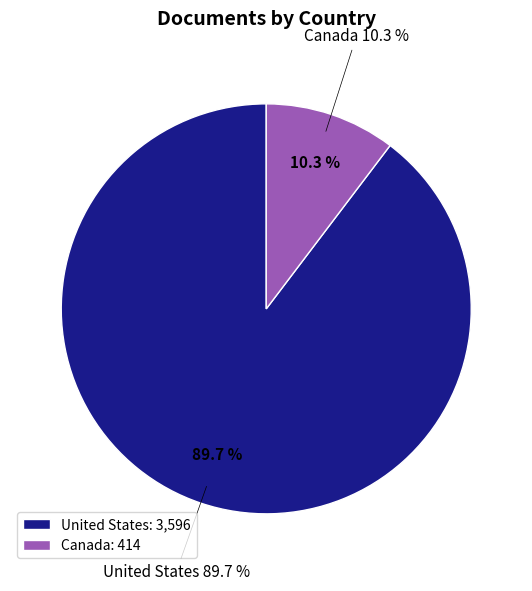

What percentage is the United States slice, to the nearest percent?

90%